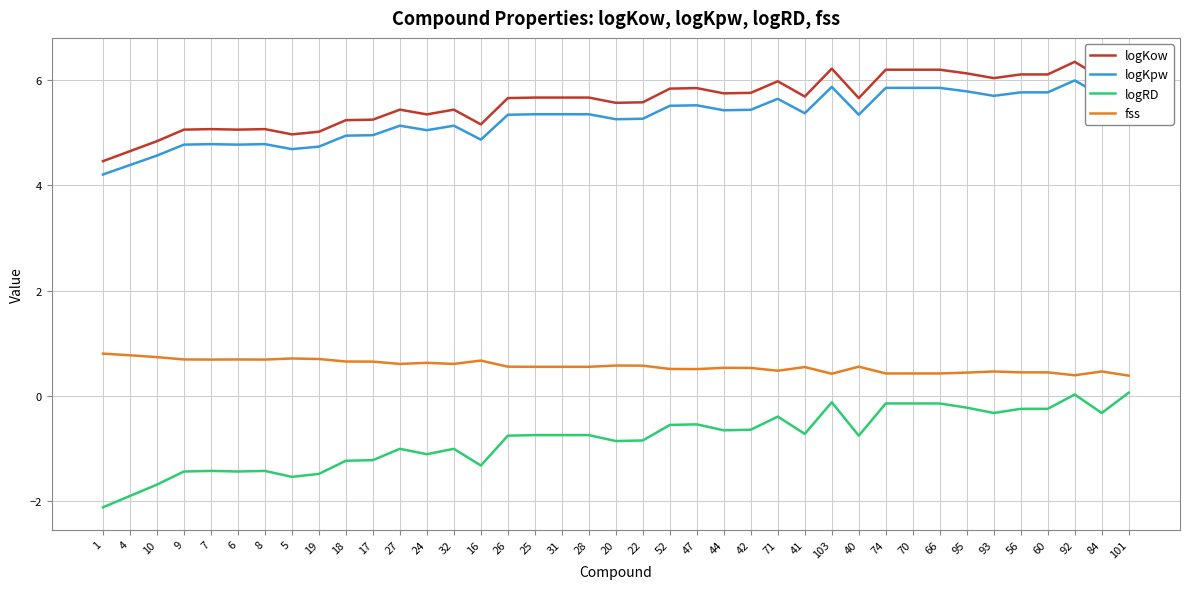

At which category does logRD reach its first local valley?

6